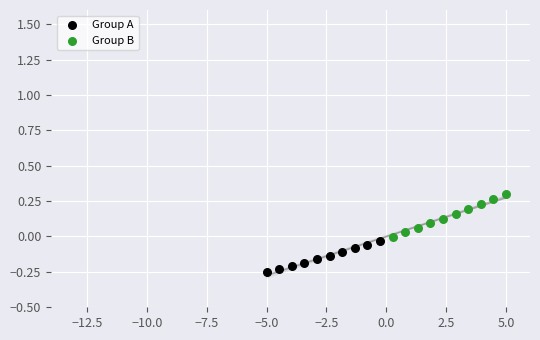

Which series contains the highest Y value?

Group B